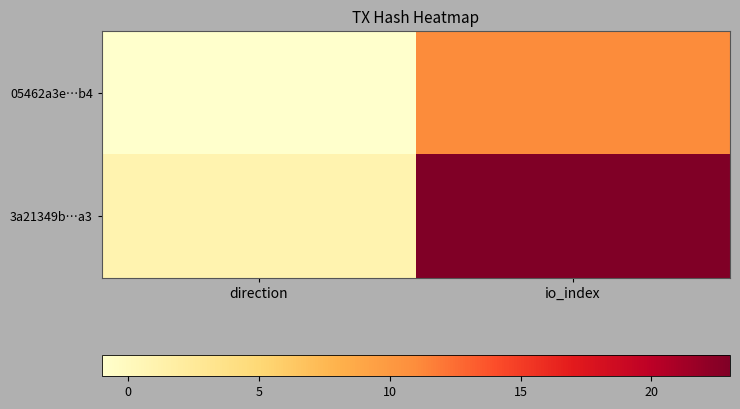

Which series changed the most between direction and io_index?

3a21349b…a3